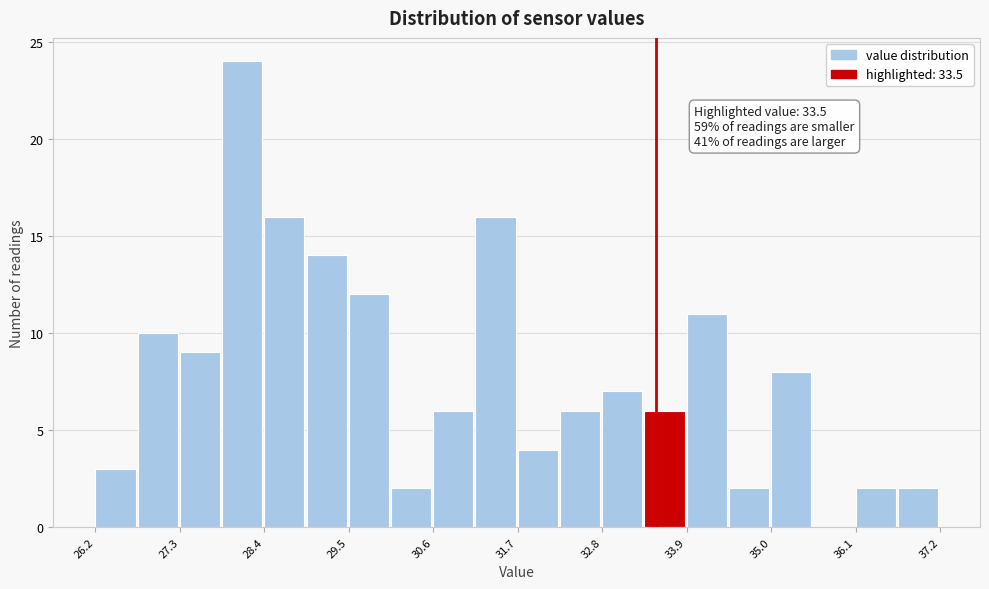

Around what value on the x-axis is the tallest bar? Give the approximate position of its centre, as read against the axis.

28.2